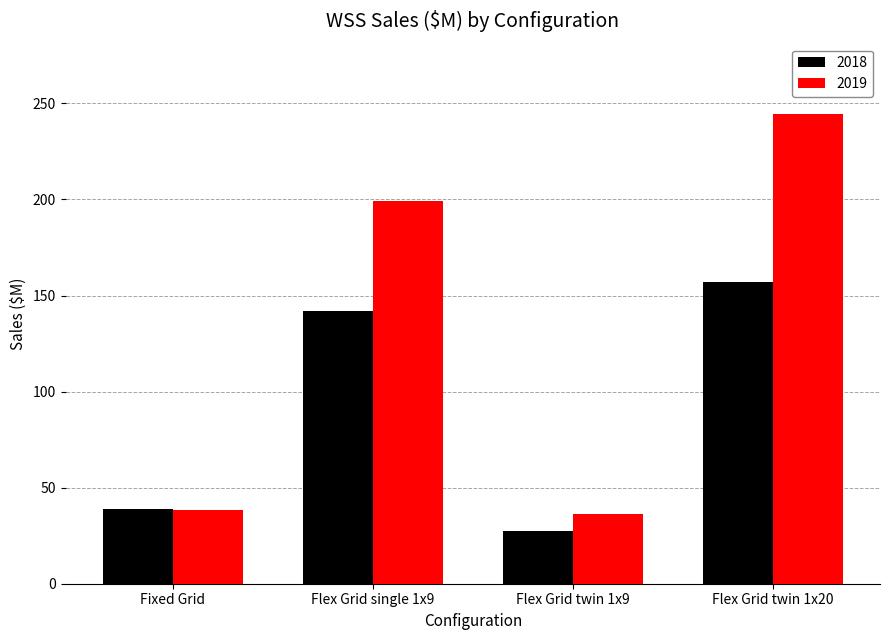

Is the value of 2018 at Flex Grid twin 1x9 greater than the value of 2019 at Flex Grid twin 1x9?

No